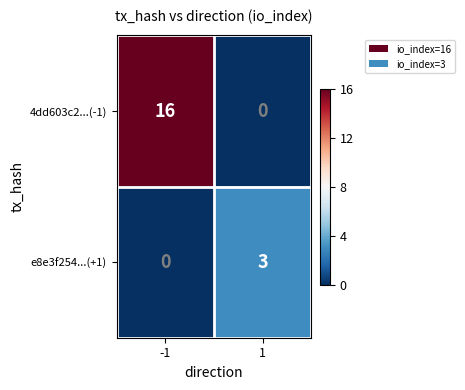

Which series has the largest range (max minus min)?

4dd603c2...(-1)